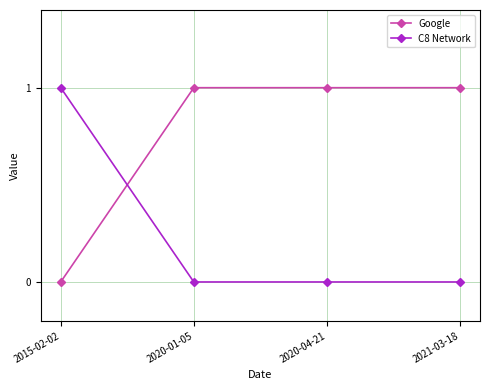

Reading left to right, transcribe all the data shown in this chart.

Google: 2015-02-02=0	2020-01-05=1	2020-04-21=1	2021-03-18=1
C8 Network: 2015-02-02=1	2020-01-05=0	2020-04-21=0	2021-03-18=0